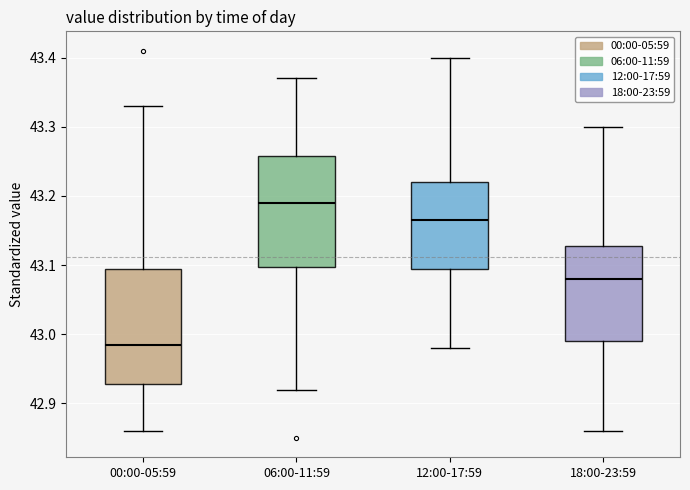

Reading left to right, read every box against the y-axis: the position of its median line, the range the box covers, and the ends of its whiskers. The values are not printed on the chart, so give them approximately, as read against the axis.

00:00-05:59: median 42.99, box 42.93 to 43.10, whiskers 42.86 to 43.33
06:00-11:59: median 43.19, box 43.10 to 43.26, whiskers 42.92 to 43.37
12:00-17:59: median 43.17, box 43.10 to 43.22, whiskers 42.98 to 43.40
18:00-23:59: median 43.08, box 42.99 to 43.13, whiskers 42.86 to 43.30